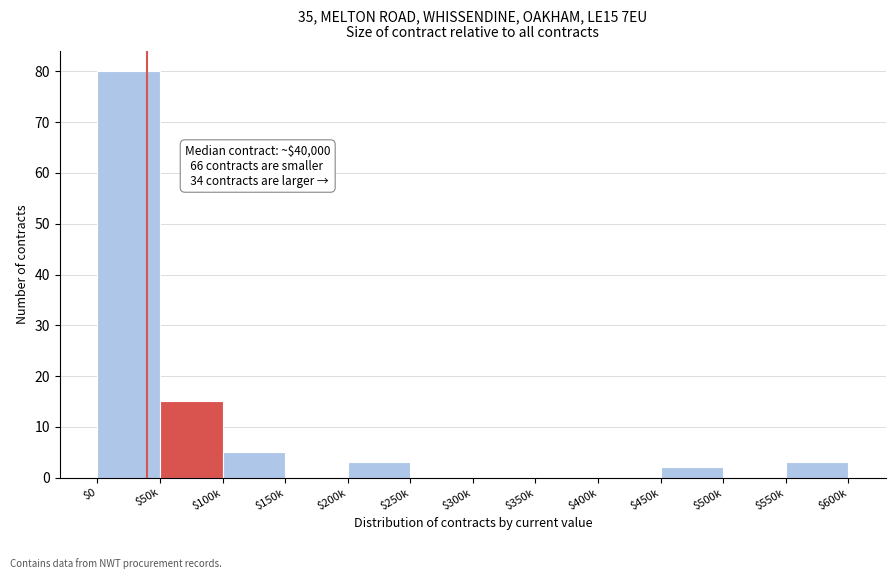

Where is the data nearest to the value 40?

$50k